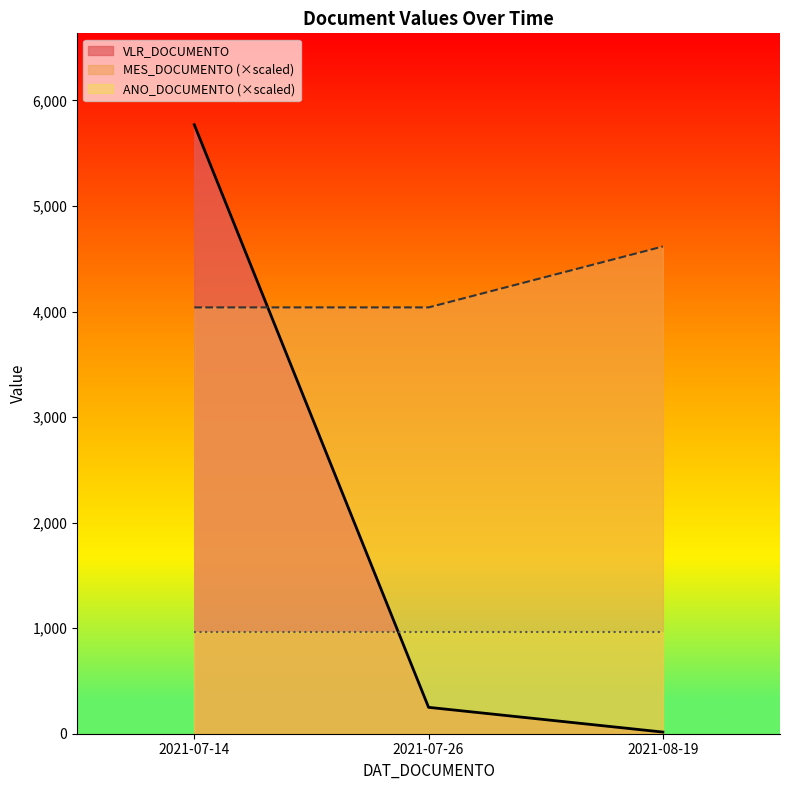

At which category is the sum across all series the highest?

2021-07-14